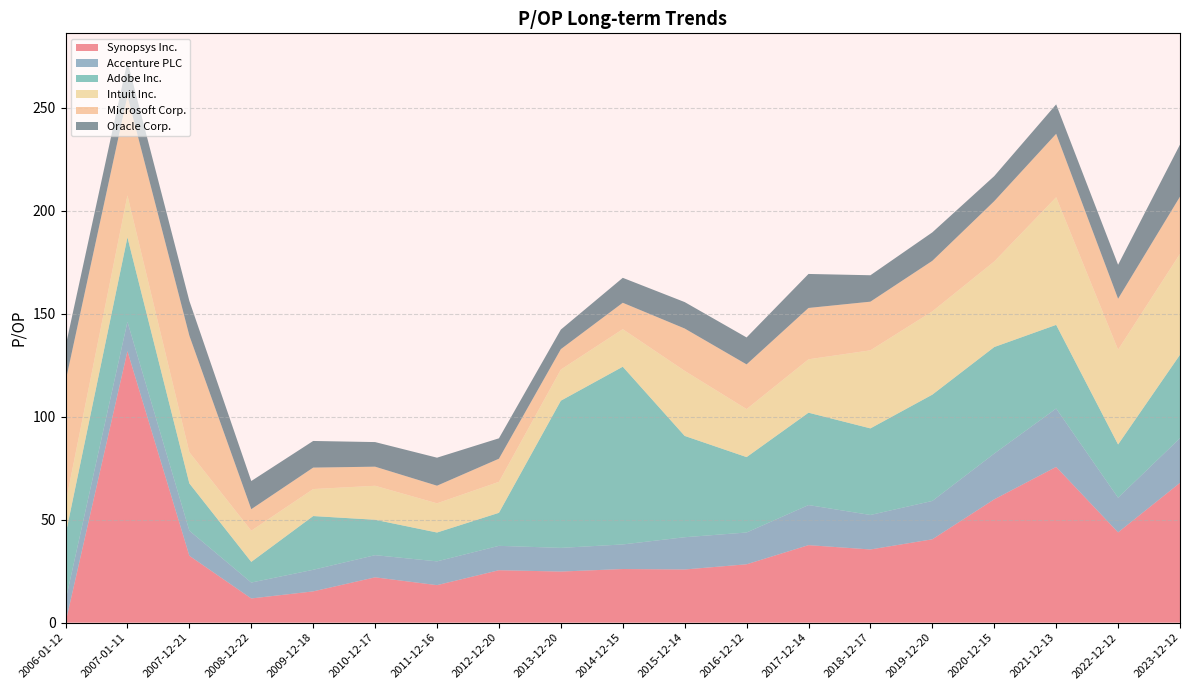

Reading left to right, extract all data points from this chart.

Synopsys Inc.: 2023-12-12=67.9	2022-12-12=43.9	2021-12-13=75.6	2020-12-15=59.9	2019-12-20=40.5	2018-12-17=35.5	2017-12-14=37.6	2016-12-12=28.3	2015-12-14=25.8	2014-12-15=26.0	2013-12-20=24.8	2012-12-20=25.5	2011-12-16=18.2	2010-12-17=22.0	2009-12-18=15.2	2008-12-22=11.8	2007-12-21=32.5	2007-01-11=131.9	2006-01-12=0.0
Accenture PLC: 2023-12-12=21.7	2022-12-12=16.8	2021-12-13=28.4	2020-12-15=22.2	2019-12-20=18.6	2018-12-17=16.8	2017-12-14=19.5	2016-12-12=15.4	2015-12-14=15.7	2014-12-15=11.9	2013-12-20=11.5	2012-12-20=11.8	2011-12-16=11.6	2010-12-17=10.8	2009-12-18=10.5	2008-12-22=7.7	2007-12-21=12.2	2007-01-11=14.2	2006-01-12=10.7
Adobe Inc.: 2023-12-12=40.5	2022-12-12=25.9	2021-12-13=40.6	2020-12-15=51.8	2019-12-20=51.6	2018-12-17=42.1	2017-12-14=44.9	2016-12-12=36.6	2015-12-14=49.2	2014-12-15=86.3	2013-12-20=71.5	2012-12-20=16.0	2011-12-16=14.0	2010-12-17=17.2	2009-12-18=26.1	2008-12-22=10.0	2007-12-21=23.0	2007-01-11=41.0	2006-01-12=31.9
Intuit Inc.: 2023-12-12=49.0	2022-12-12=46.0	2021-12-13=62.0	2020-12-15=41.6	2019-12-20=40.5	2018-12-17=37.9	2017-12-14=25.9	2016-12-12=23.3	2015-12-14=31.6	2014-12-15=18.2	2013-12-20=15.1	2012-12-20=15.1	2011-12-16=14.2	2010-12-17=16.5	2009-12-18=13.1	2008-12-22=15.2	2007-12-21=15.1	2007-01-11=20.4	2006-01-12=15.3
Microsoft Corp.: 2023-12-12=27.8	2022-12-12=24.7	2021-12-13=30.8	2020-12-15=29.3	2019-12-20=24.5	2018-12-17=23.6	2017-12-14=24.9	2016-12-12=21.7	2015-12-14=20.6	2014-12-15=12.8	2013-12-20=9.9	2012-12-20=11.2	2011-12-16=8.6	2010-12-17=9.3	2009-12-18=10.4	2008-12-22=10.4	2007-12-21=56.6	2007-01-11=48.4	2006-01-12=59.1
Oracle Corp.: 2023-12-12=25.3	2022-12-12=16.5	2021-12-13=14.3	2020-12-15=12.2	2019-12-20=13.8	2018-12-17=12.8	2017-12-14=16.5	2016-12-12=13.1	2015-12-14=12.8	2014-12-15=12.1	2013-12-20=9.5	2012-12-20=9.9	2011-12-16=13.6	2010-12-17=11.9	2009-12-18=12.9	2008-12-22=13.7	2007-12-21=16.9	2007-01-11=16.7	2006-01-12=17.0